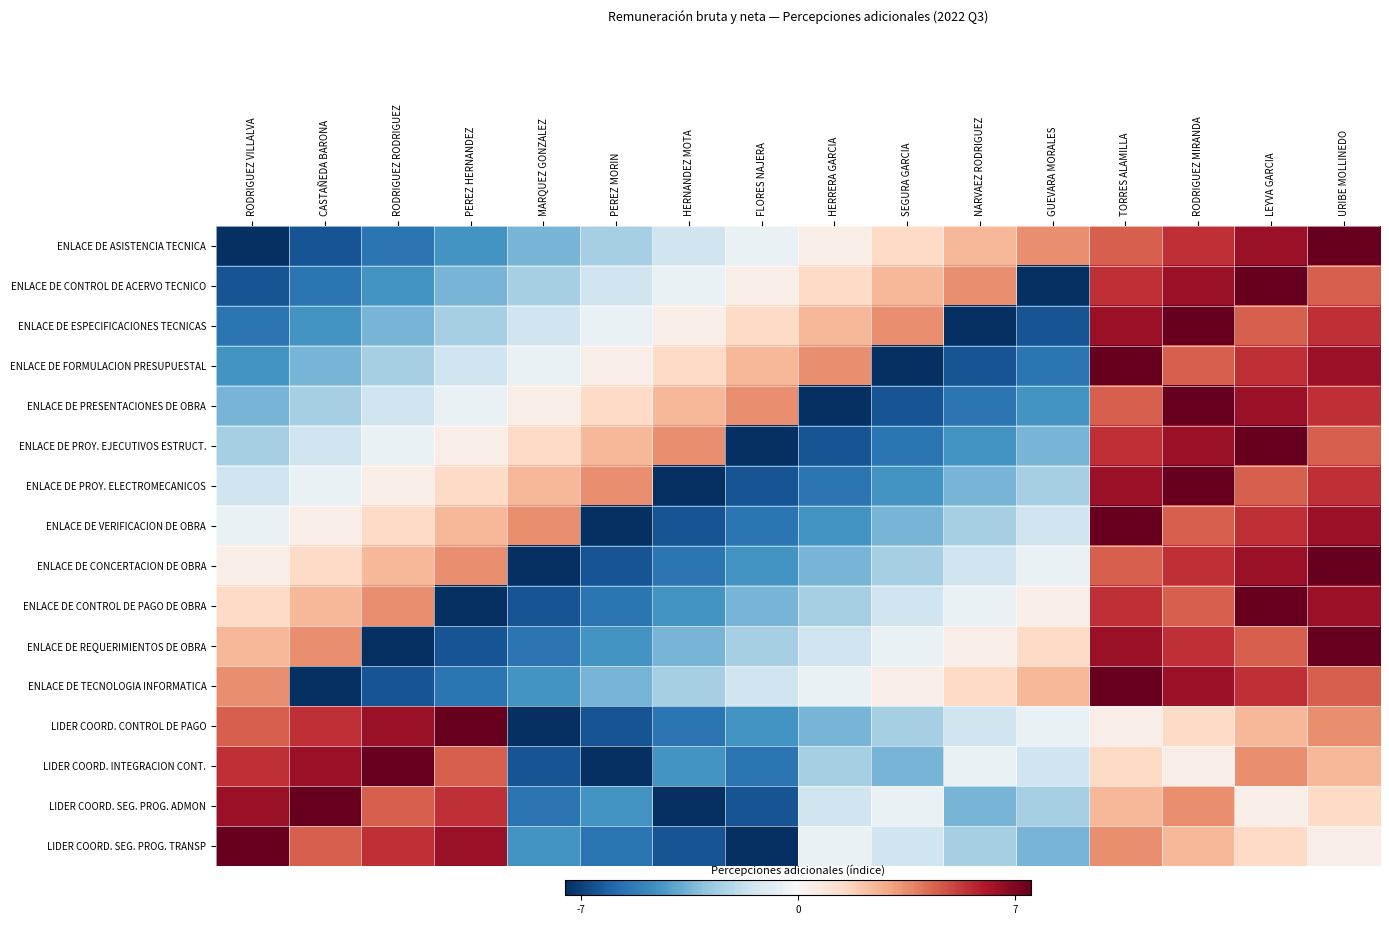

Between FLORES NAJERA and PEREZ MORIN, which is larger?

FLORES NAJERA